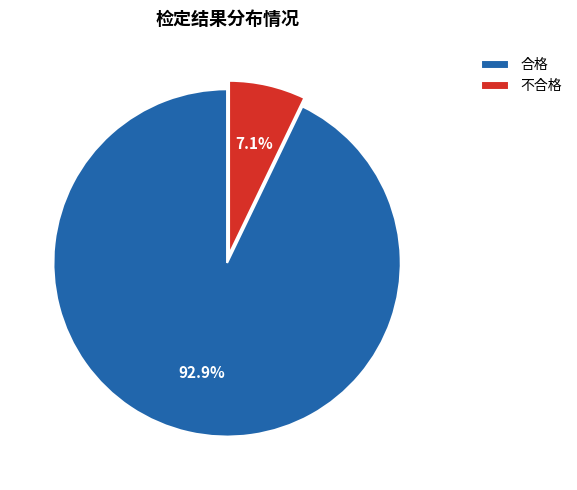

What is the ratio of the value at 不合格 to the value at 合格?

0.1